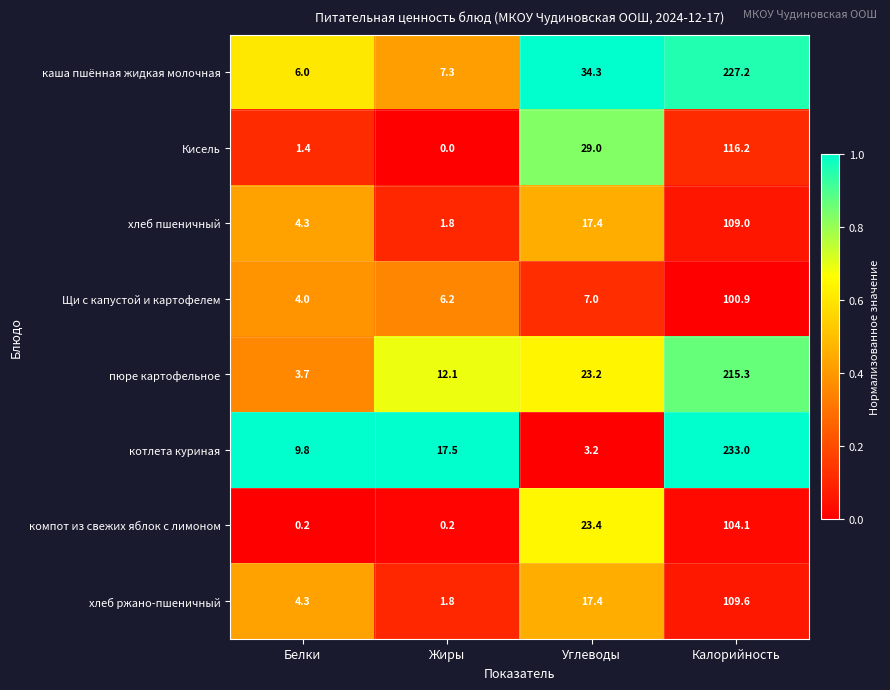

What is the difference between the second highest and second lowest values in the котлета куриная series?

7.7